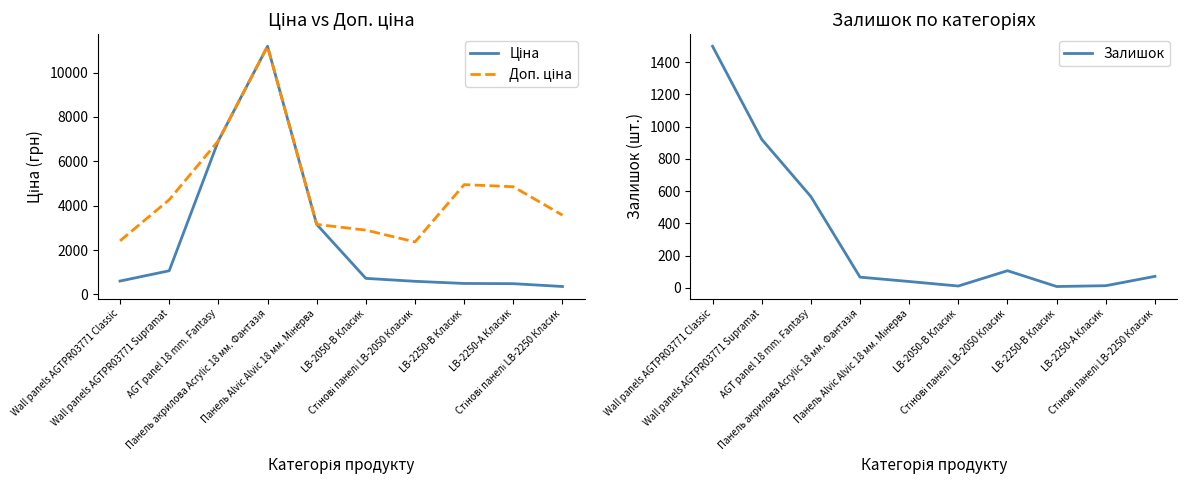

Where is Доп. ціна nearest to the value 6777?

AGT panel 18 mm. Fantasy